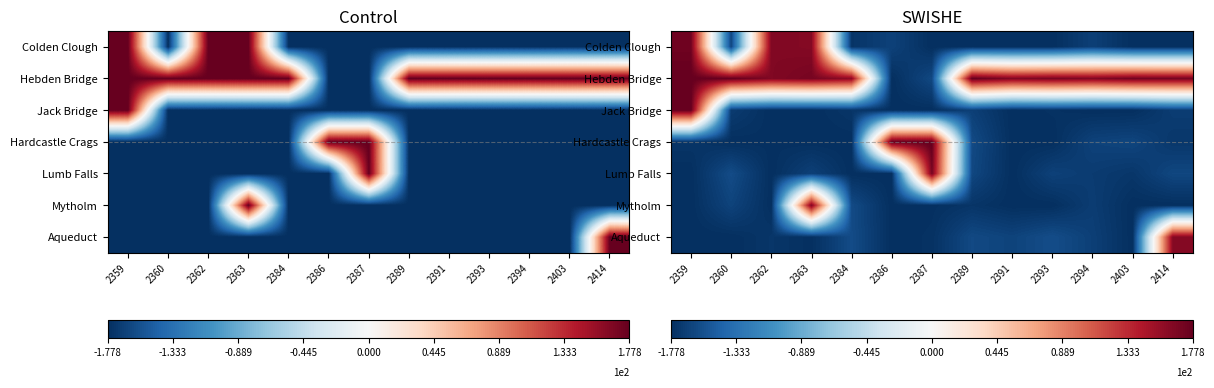

How many data points in Hebden Bridge are above 1?

11